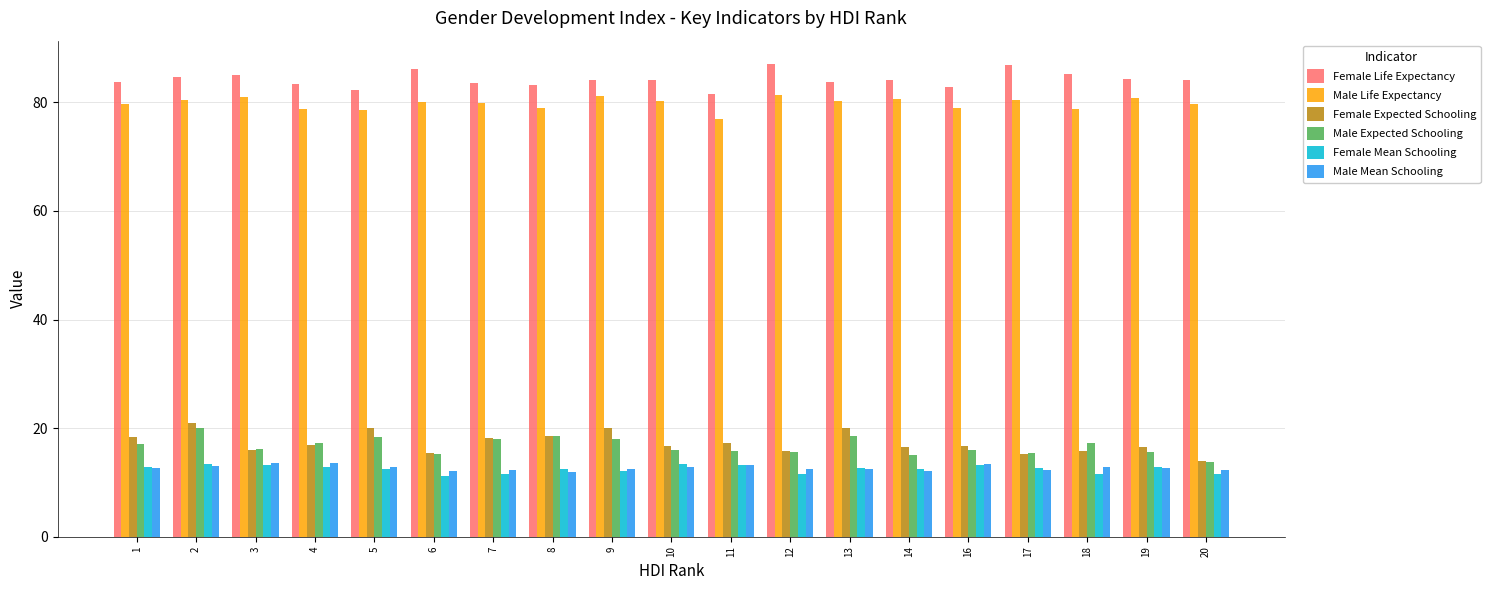

What is the difference between the highest and lowest values at 4?

70.5